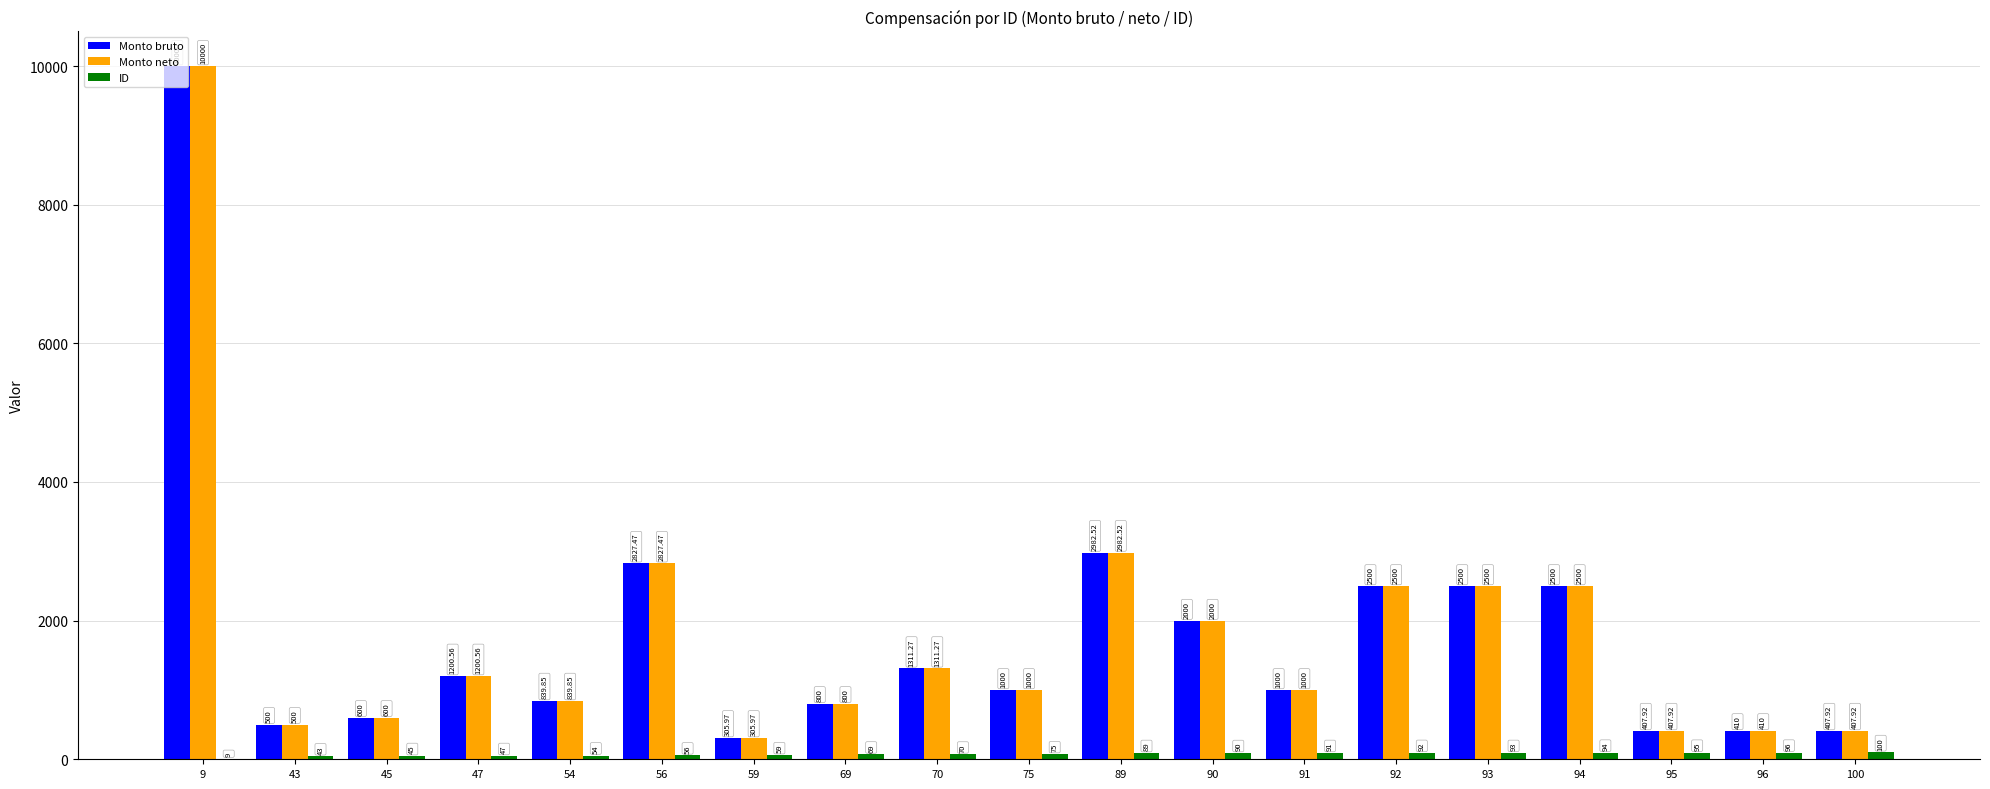

What is the total value across all series at 69?

1669.0